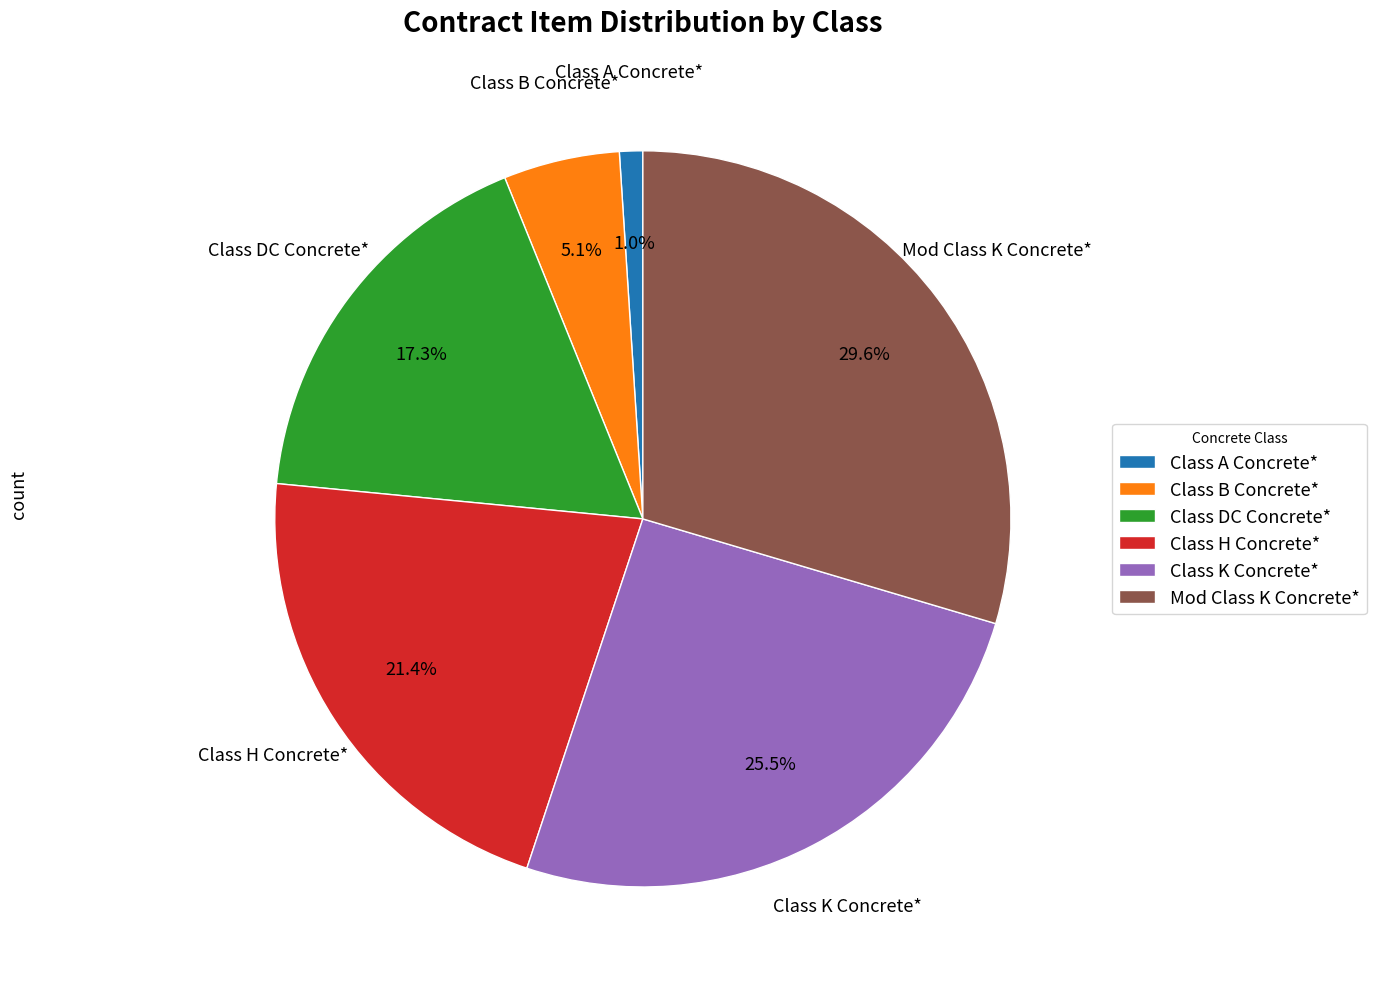

How many slices are in this pie chart?

6